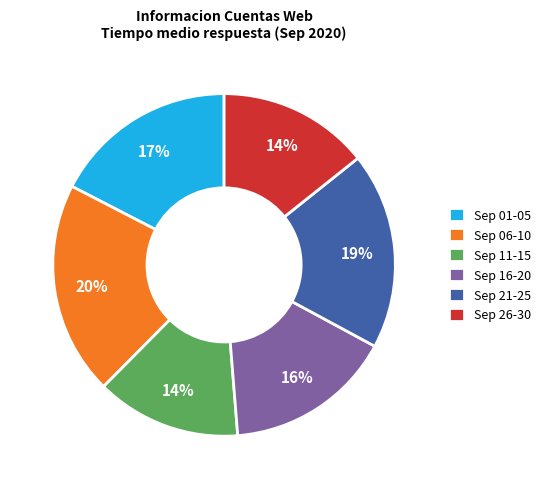

Which category has the biggest portion of the pie?

Sep 06-10